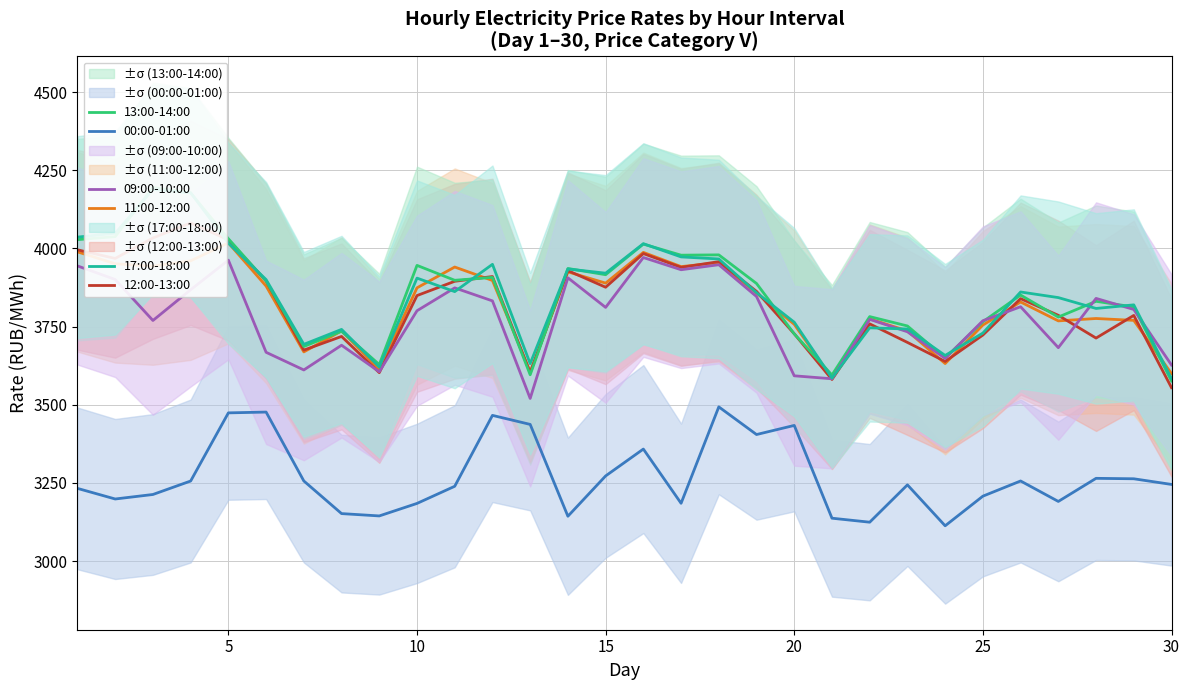

True or false: 00:00-01:00 and 11:00-12:00 intersect in this chart.

False